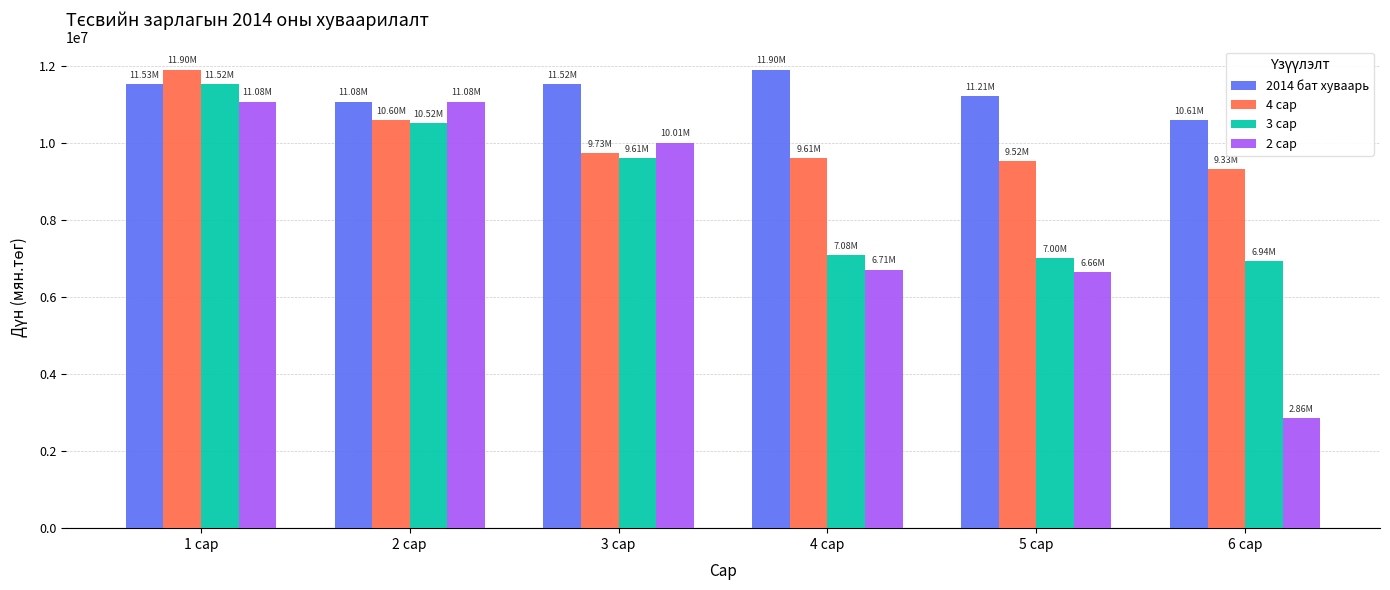

What is the value of the 3 сар bar at the 6th from the left?

6944298.1